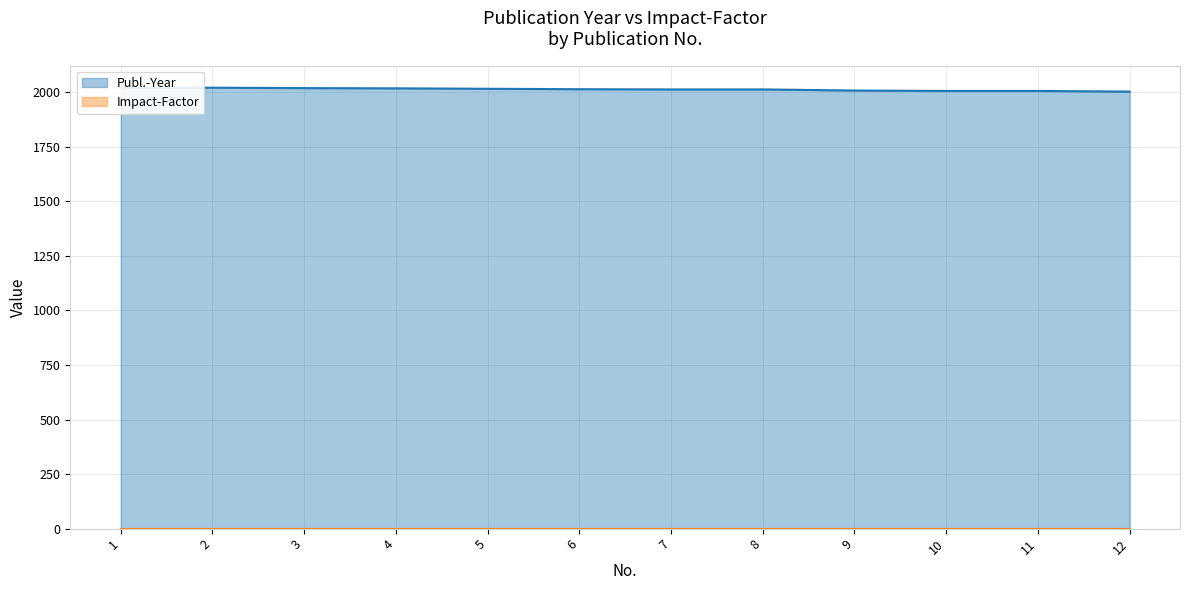

What is the change in value from 5 to 10?

-10